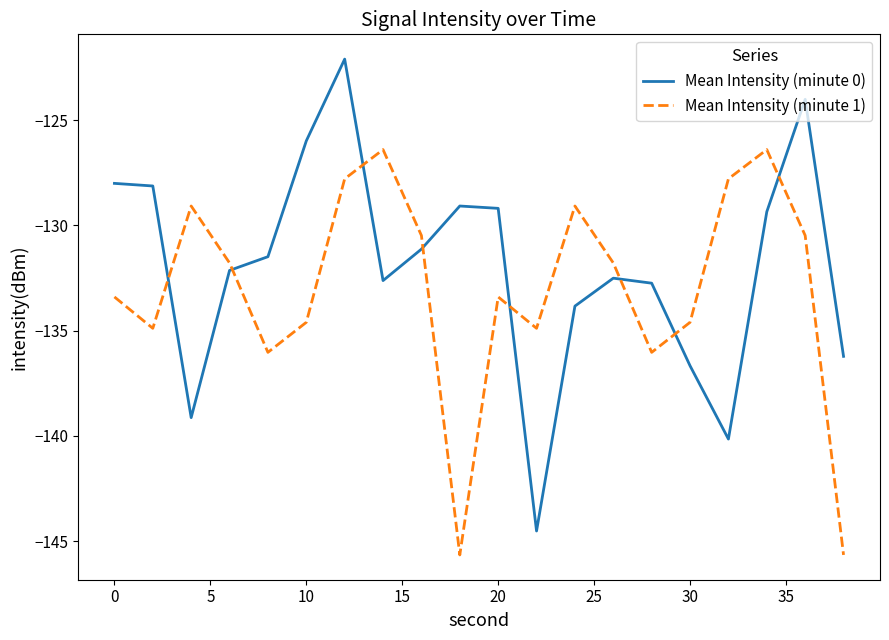

Rank the series by their average value, from highest to lowest.

Mean Intensity (minute 0), Mean Intensity (minute 1)